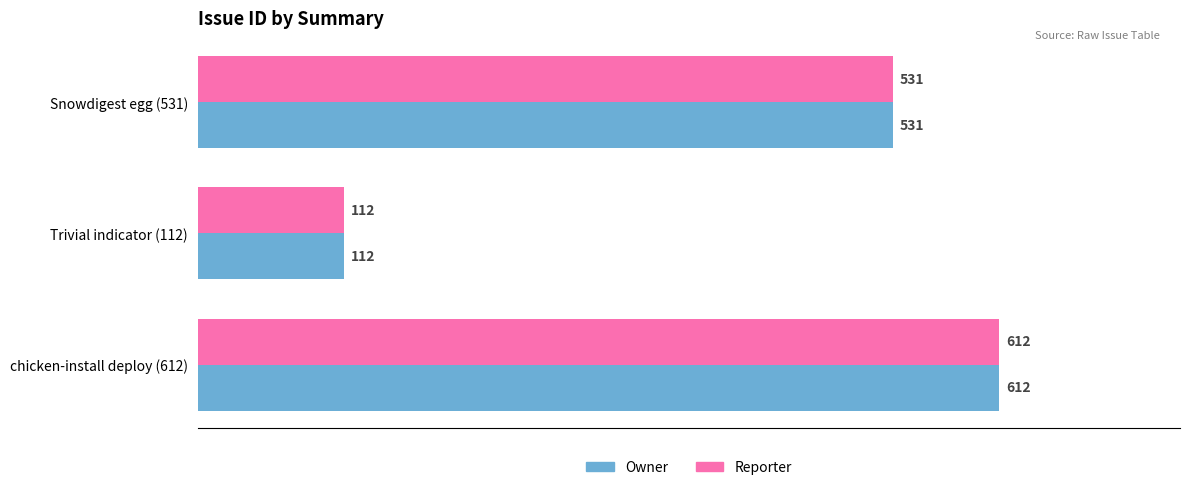

True or false: Reporter has a value of 424 at chicken-install deploy (612).

False